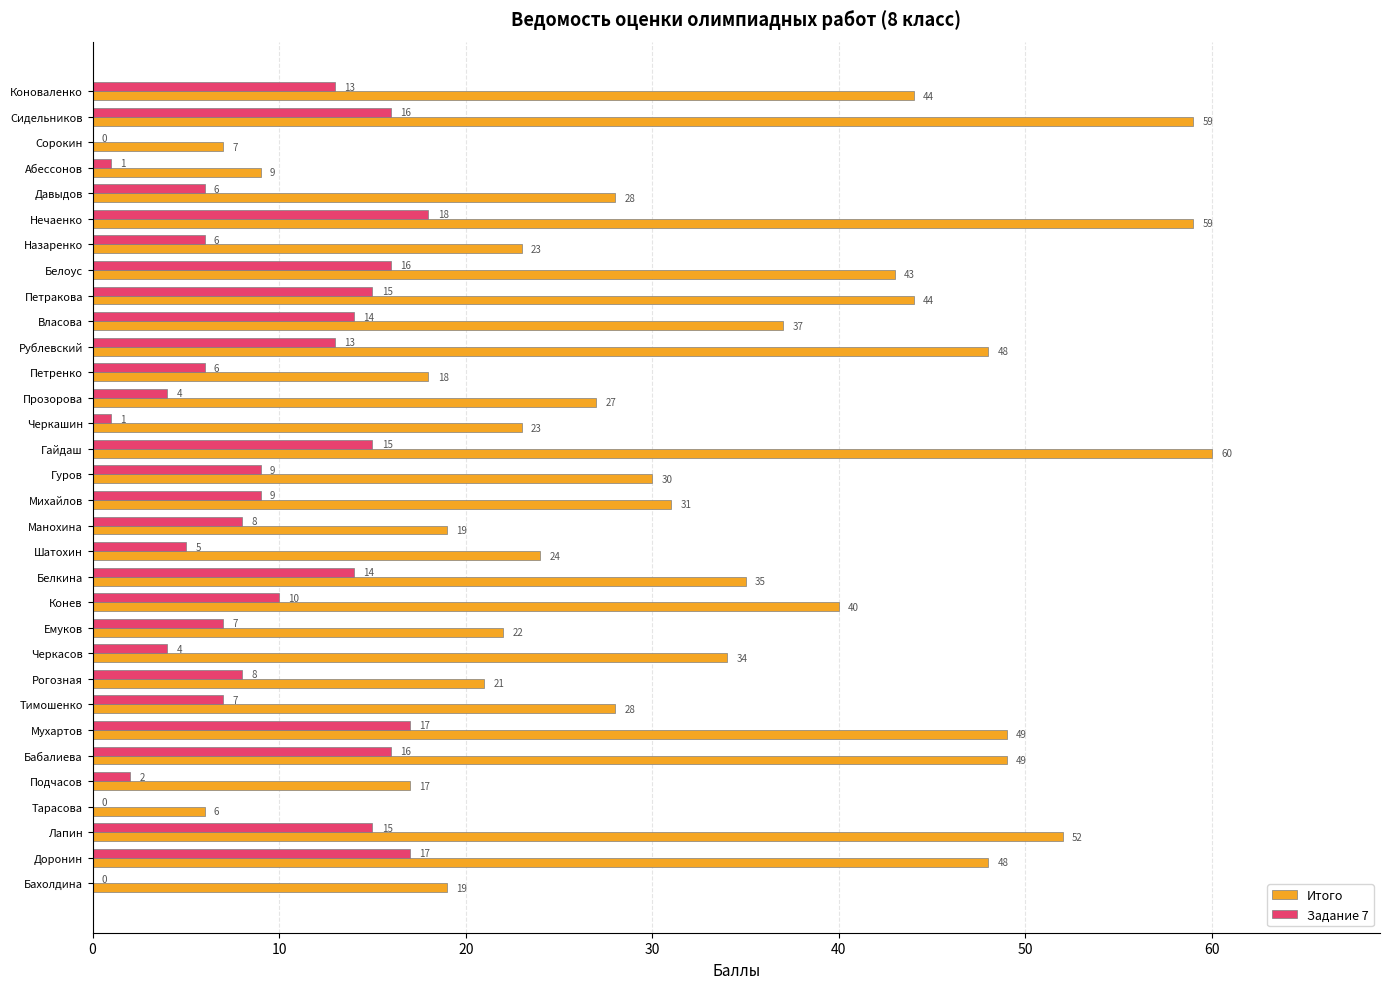

Which series changed the most between Сидельников and Михайлов?

Итого